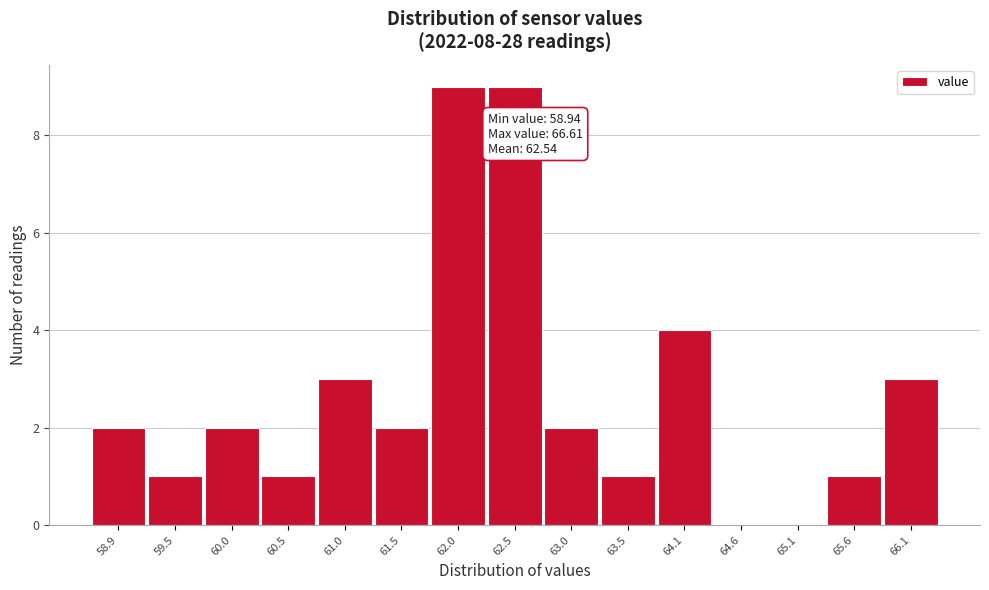

Reading right to left, transcribe all the data shown in this chart.

66.1=3	65.6=1	65.1=0	64.6=0	64.1=4	63.5=1	63.0=2	62.5=9	62.0=9	61.5=2	61.0=3	60.5=1	60.0=2	59.5=1	58.9=2